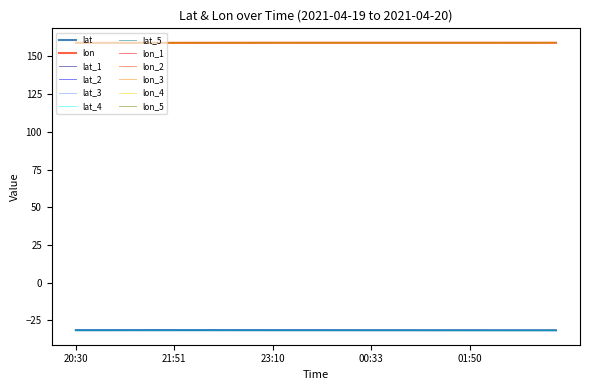

What is the value of the lat point at the 4th from the left?

-31.5